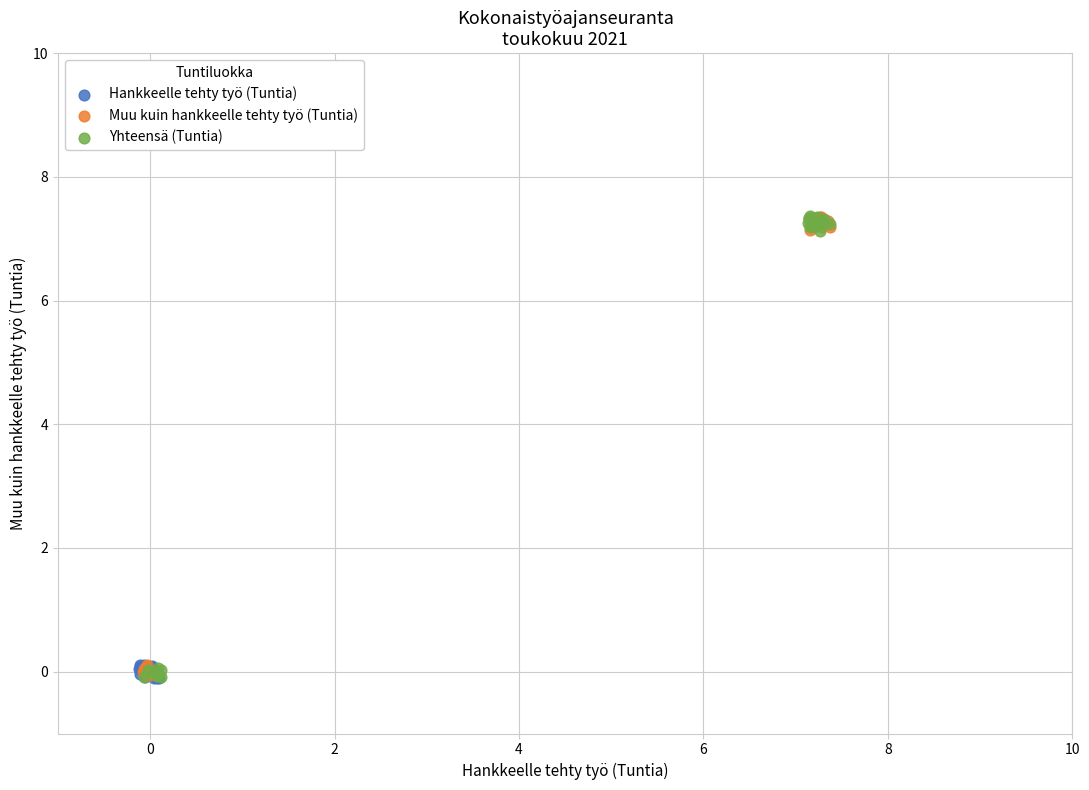

What are all the series names shown in the legend?

Hankkeelle tehty työ (Tuntia), Muu kuin hankkeelle tehty työ (Tuntia), Yhteensä (Tuntia)